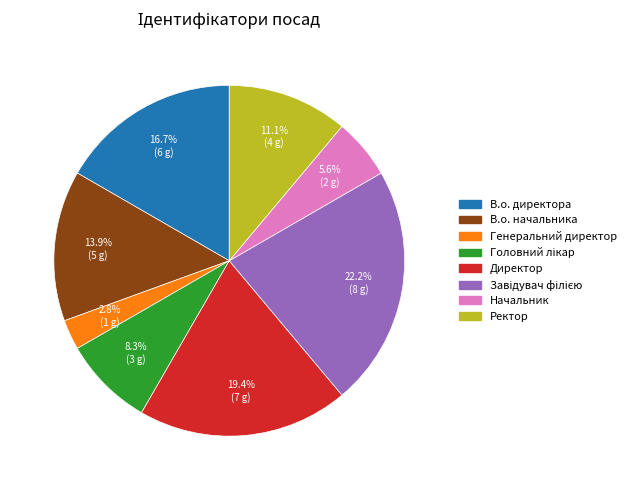

Between В.о. директора and Начальник, which is larger?

В.о. директора